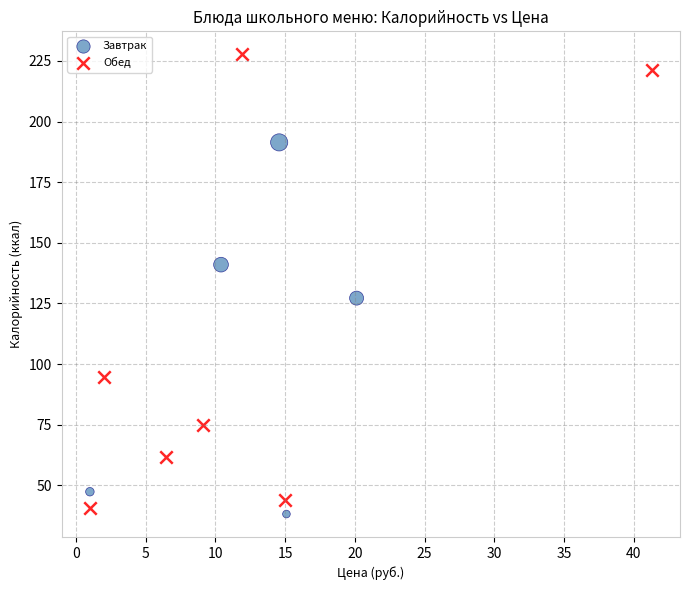

Which series contains the highest Y value?

Обед